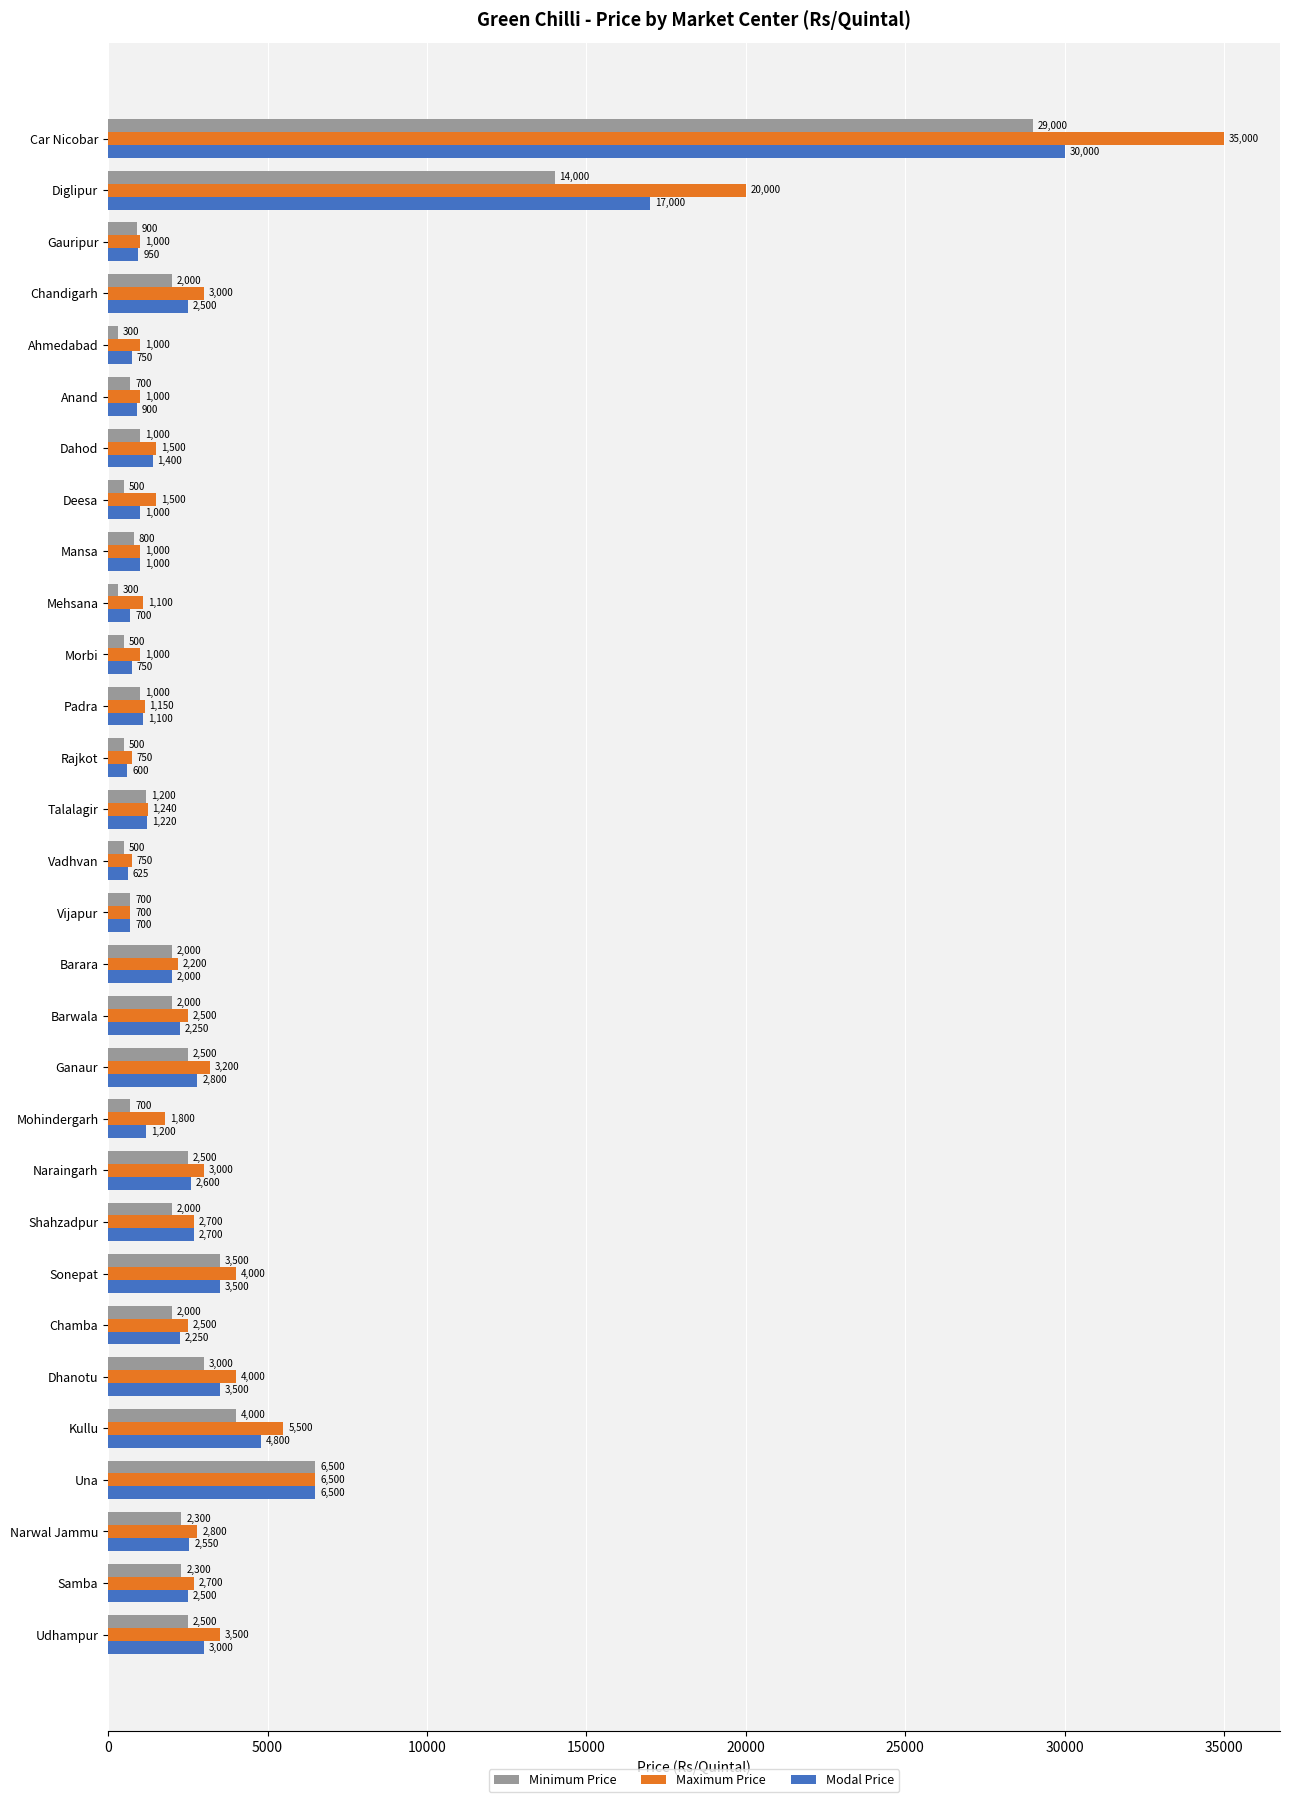

Rank the series by their maximum value, from lowest to highest.

Minimum Price, Modal Price, Maximum Price